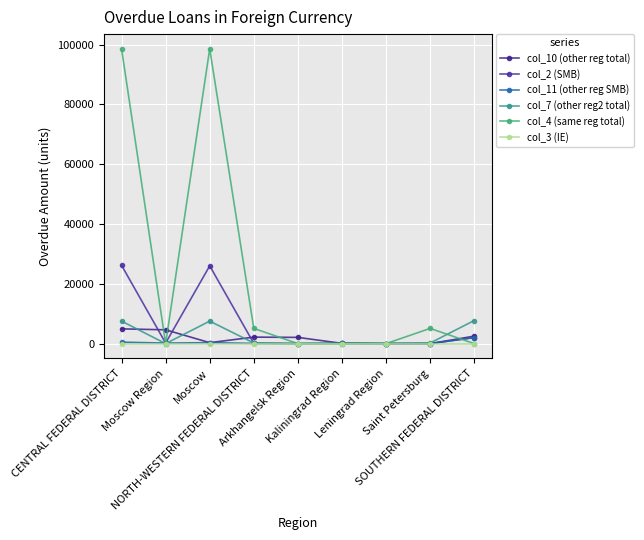

True or false: col_3 (IE) has more than 0 points higher than both neighbors.

False